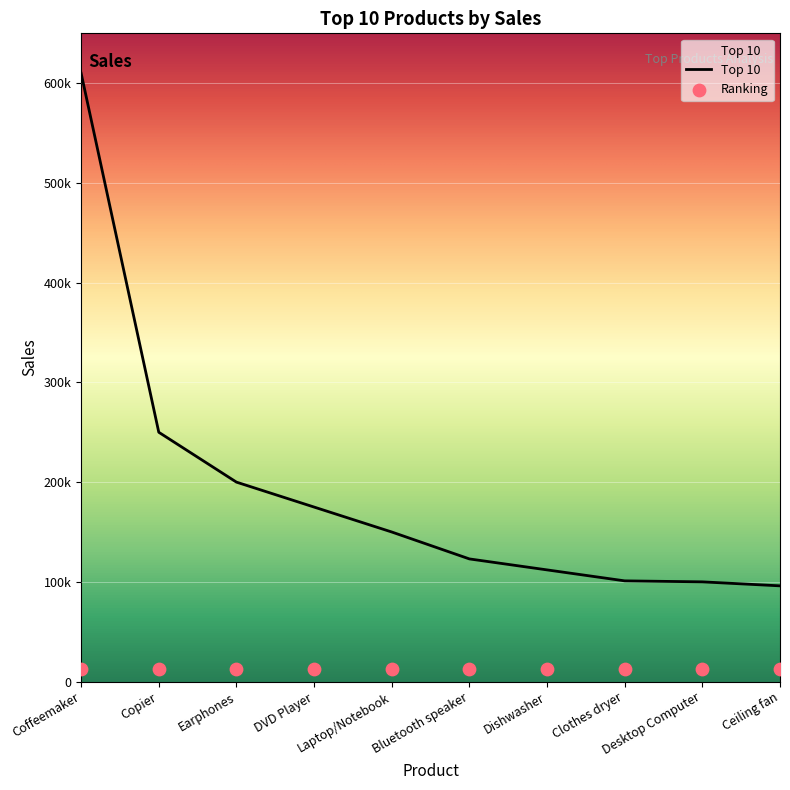

What is the change in value from Laptop/Notebook to Desktop Computer?

-50000